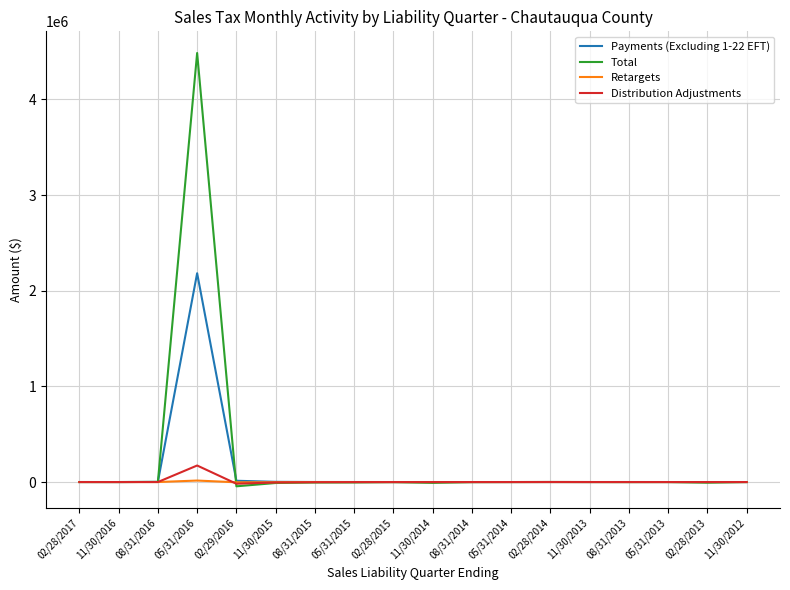

What is the minimum value for Retargets?

-2755.4